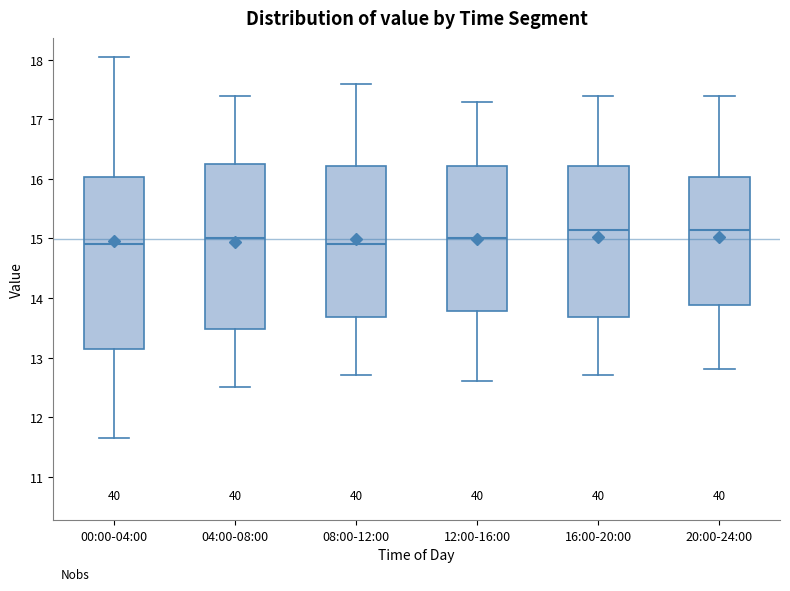

Reading left to right, read every box against the y-axis: the position of its median line, the range the box covers, and the ends of its whiskers. The values are not printed on the chart, so give them approximately, as read against the axis.

00:00-04:00: median 14.9, box 13.1 to 16.0, whiskers 11.7 to 18.1
04:00-08:00: median 15.0, box 13.5 to 16.3, whiskers 12.5 to 17.4
08:00-12:00: median 14.9, box 13.7 to 16.2, whiskers 12.7 to 17.6
12:00-16:00: median 15.0, box 13.8 to 16.2, whiskers 12.6 to 17.3
16:00-20:00: median 15.2, box 13.7 to 16.2, whiskers 12.7 to 17.4
20:00-24:00: median 15.2, box 13.9 to 16.0, whiskers 12.8 to 17.4